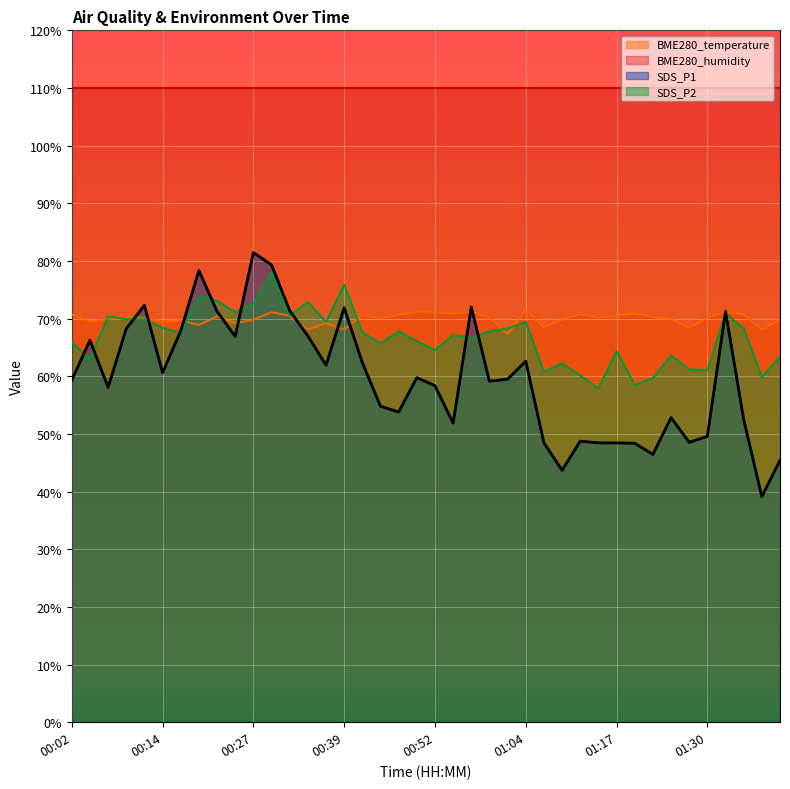

What position from the left is 01:09?

28